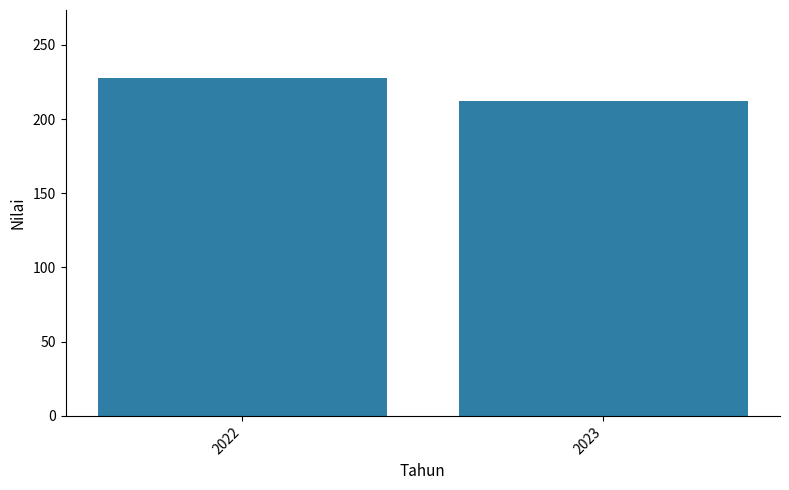

List the labels in order of value, largest first.

2022, 2023